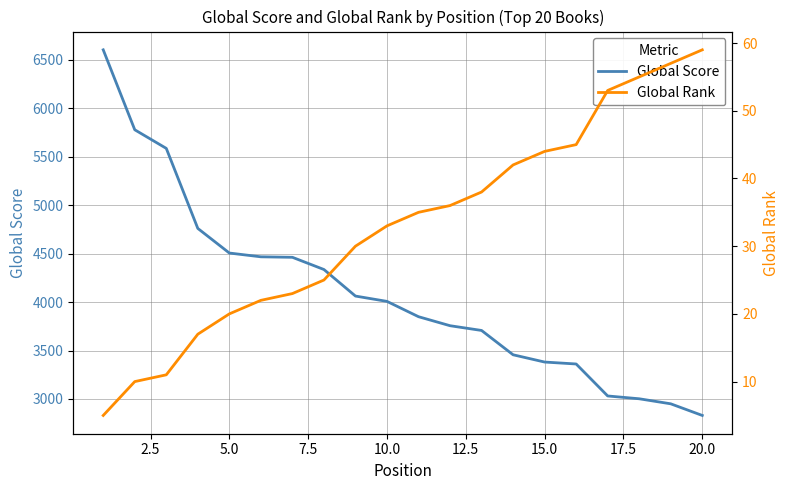

What is the total value across all series at 15?

3406